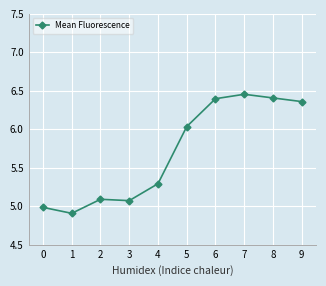

What is the minimum value shown in the chart?

4.9